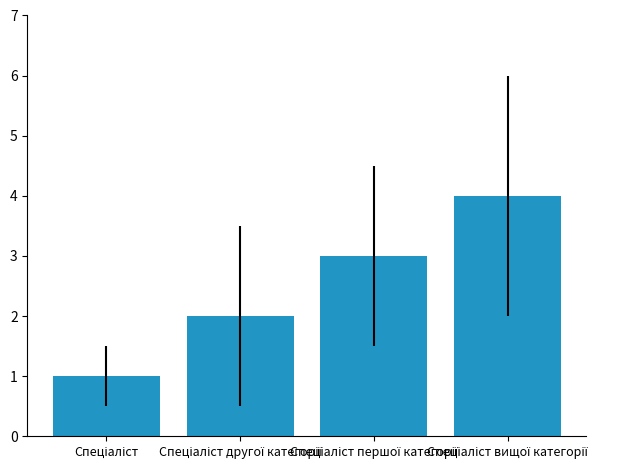

What is the smallest value displayed?

1